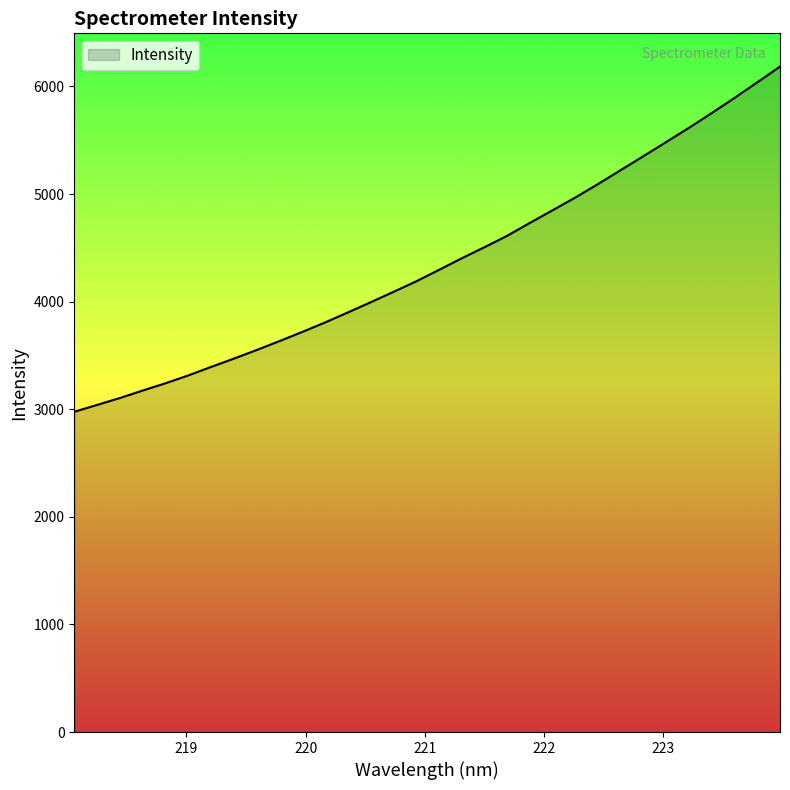

What is the maximum value shown in the chart?

6184.2